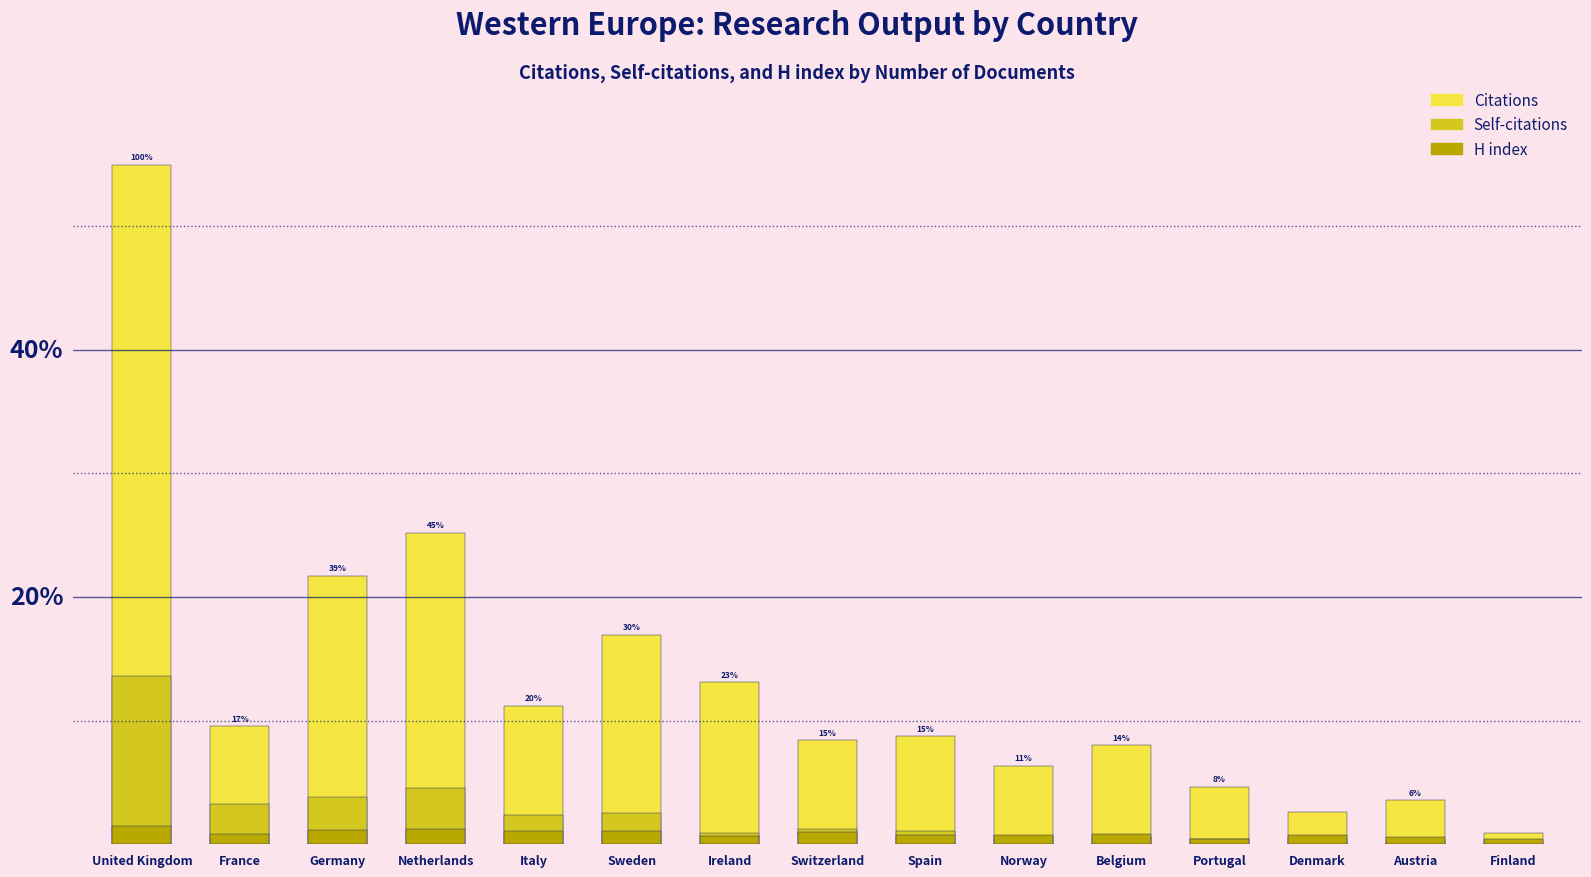

Is it true that Self-citations equals 0.3 at Finland?

False